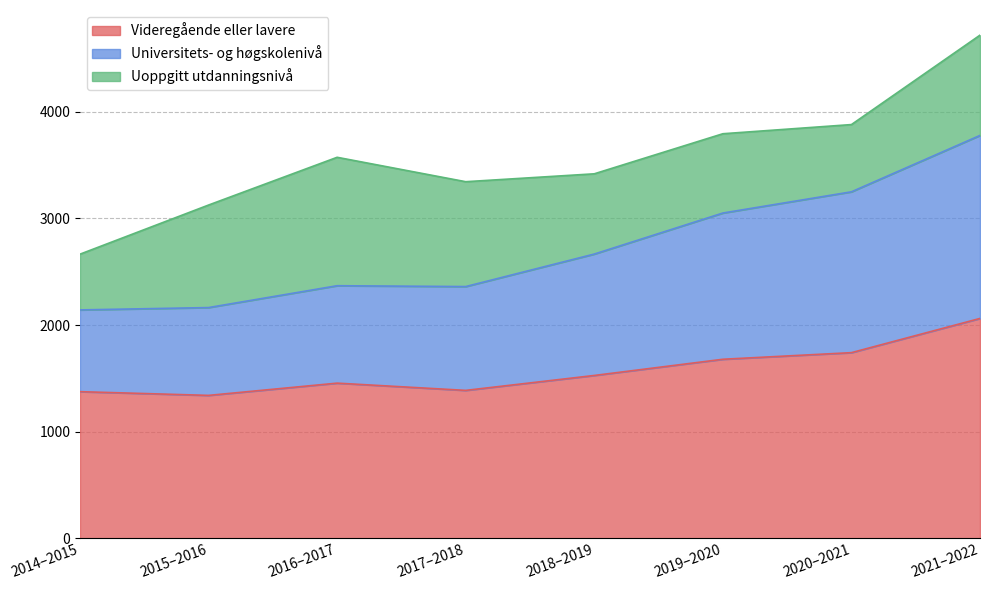

True or false: Universitets- og høgskolenivå and Videregående eller lavere cross at least once.

False